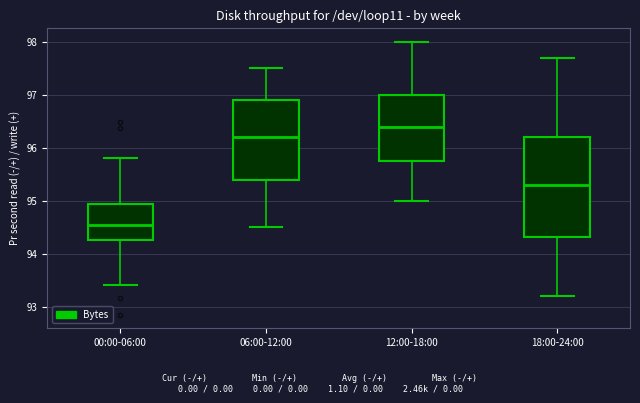

Which box has the highest median line?

12:00-18:00